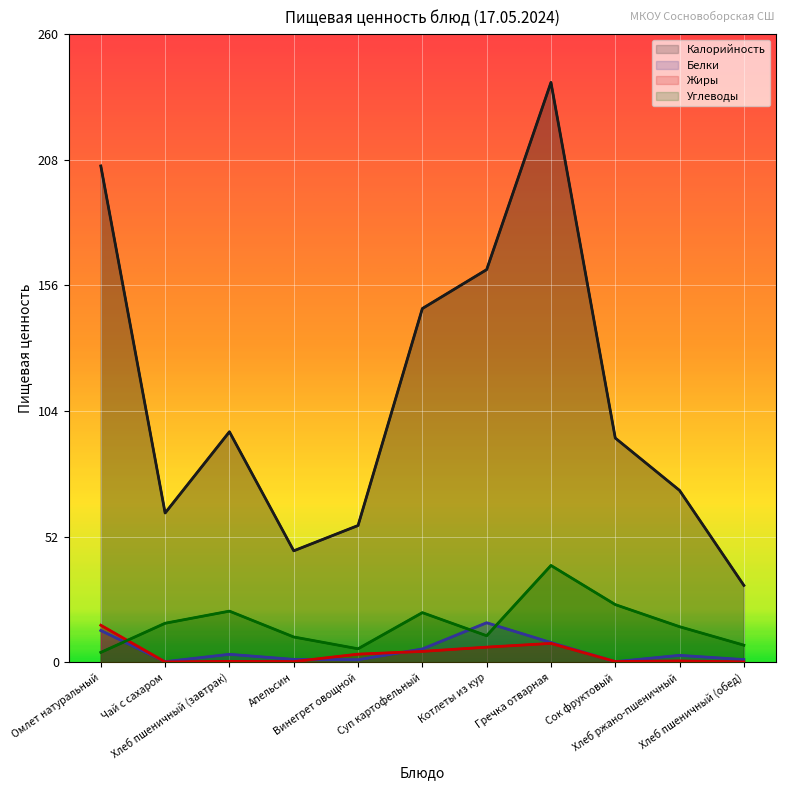

In Белки, how many points are higher than both neighbors (excluding endpoints)?

3